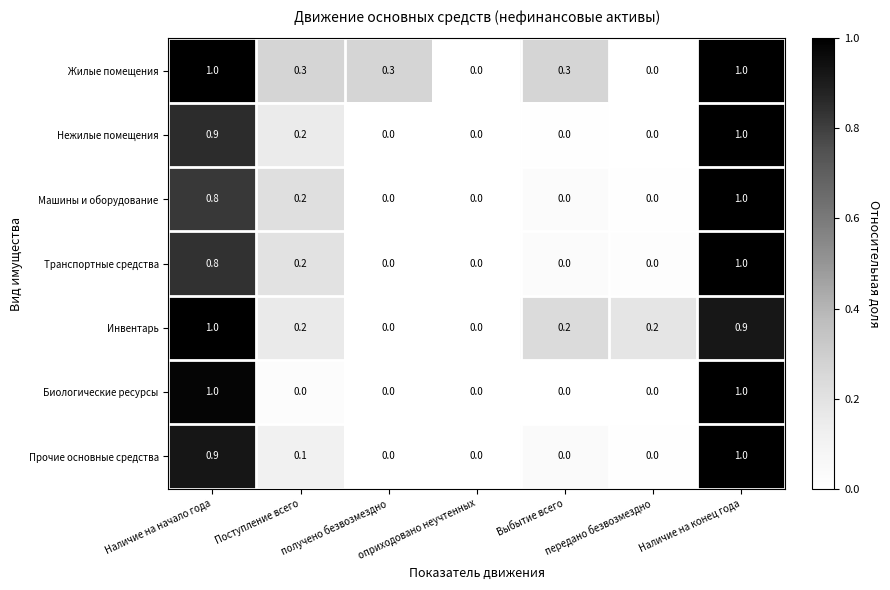

Is it true that Транспортные средства equals 1.0 at Наличие на конец года?

True